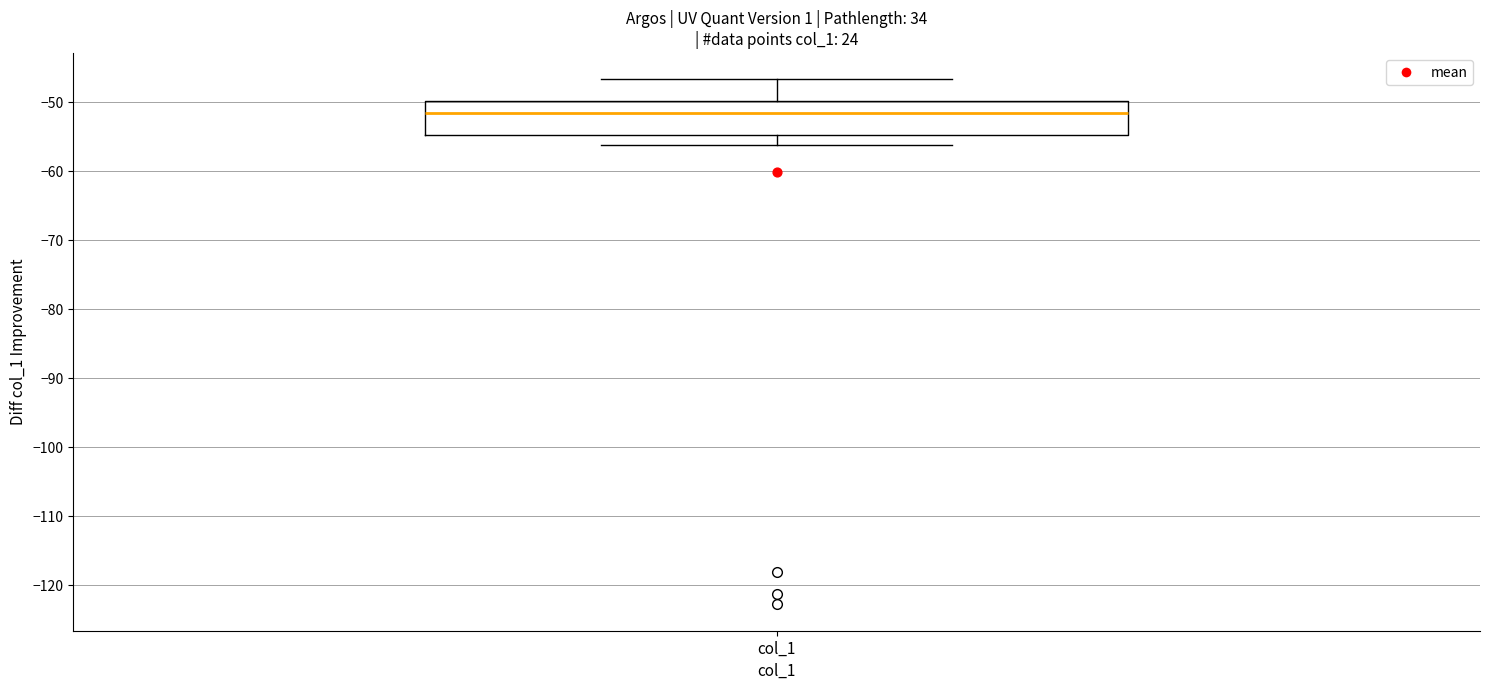

Transcribe this box plot: give where the median line is, the range the box spans, and where the two whiskers end, as read against the y-axis. The values are not printed on the chart, so give them approximately, as read against the axis.

median -52, box -55 to -50, whiskers -56 to -47